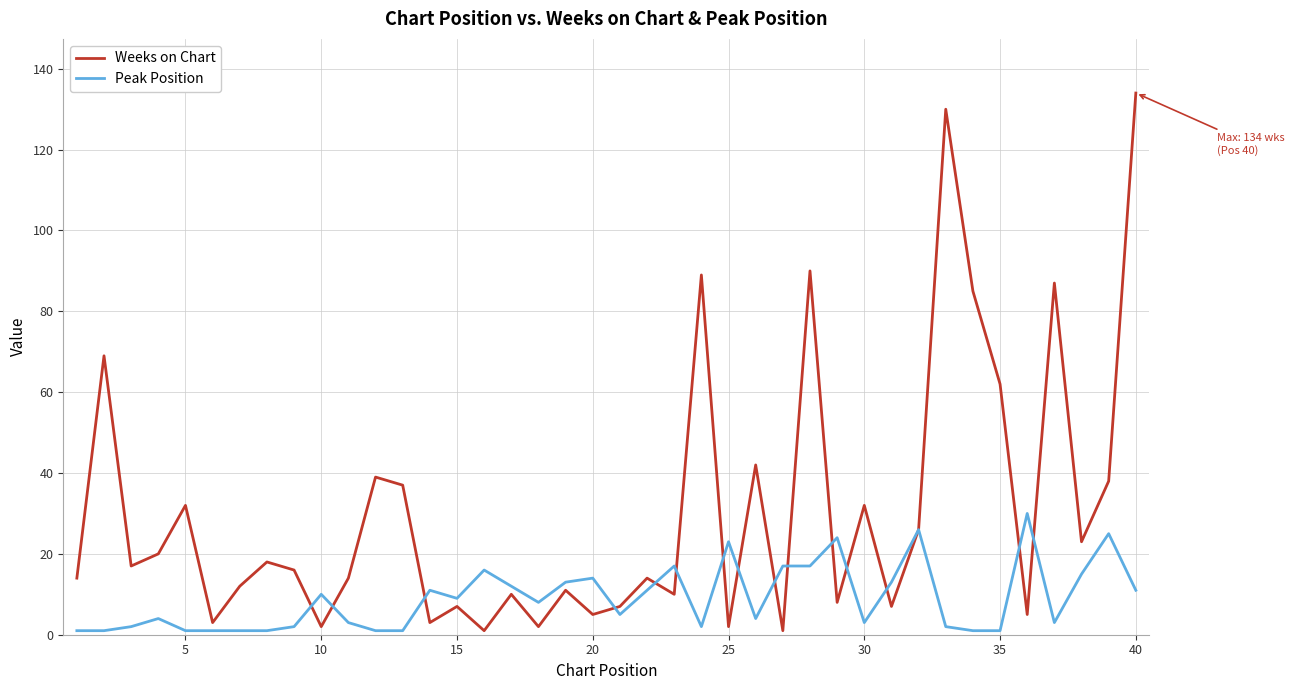

List the series in order of their overall mean, highest first.

Weeks on Chart, Peak Position